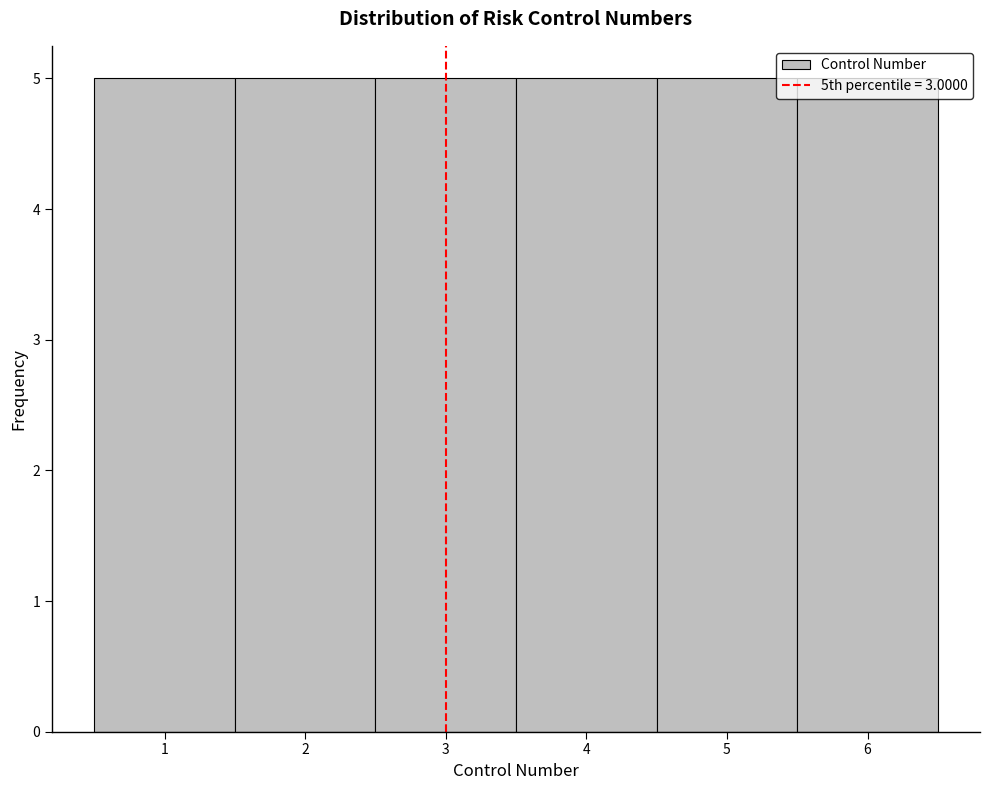

Reading left to right, transcribe this chart: for each bar, give the range it covers on the x-axis and its height. The values are not printed on the chart, so give them approximately, as read against the axis.

0.5 to 1.5: 5
1.5 to 2.5: 5
2.5 to 3.5: 5
3.5 to 4.5: 5
4.5 to 5.5: 5
5.5 to 6.5: 5